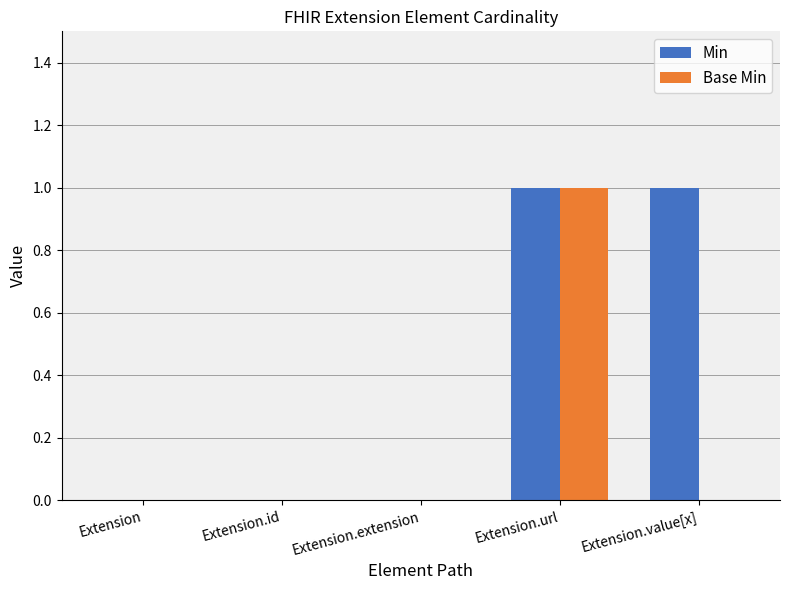

Reading left to right, what are all the values shown in this chart?

Min: 0	0	0	1	1
Base Min: 0	0	0	1	0